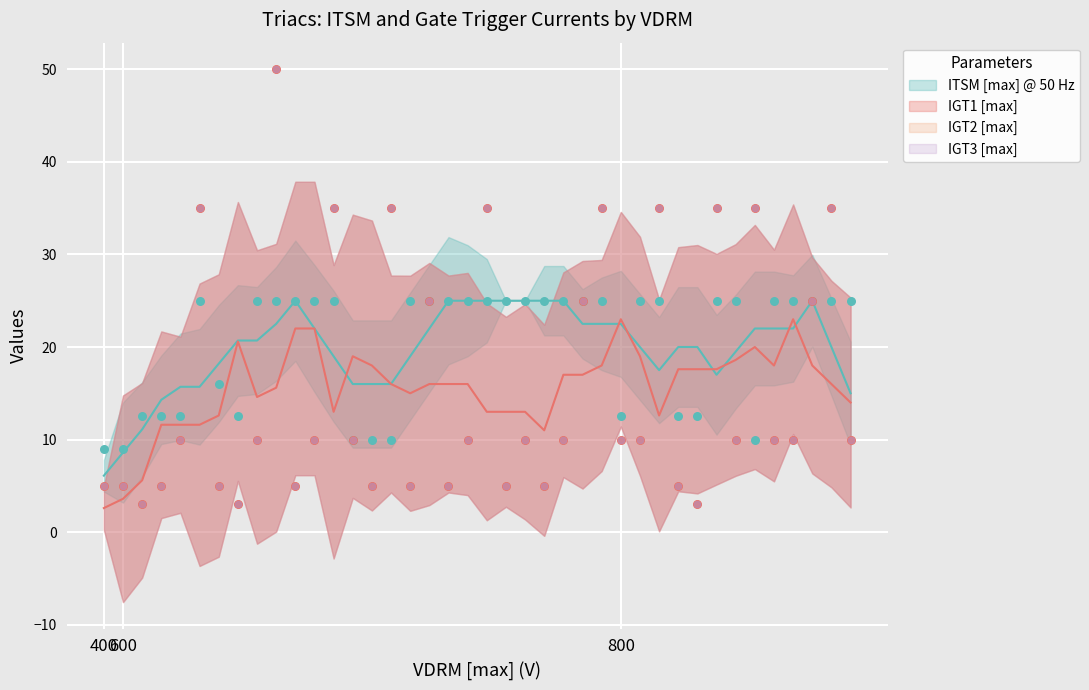

Which series contains the highest Y value?

IGT1 [max]